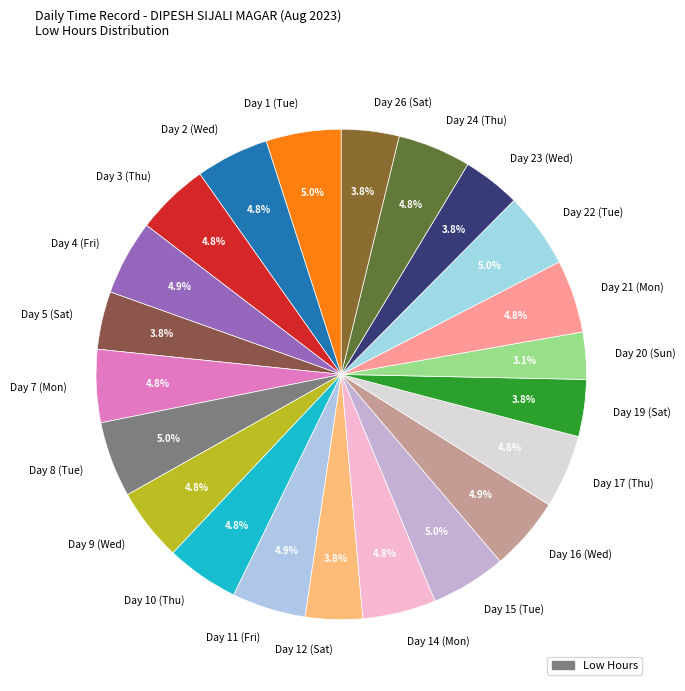

Count the number of slices in the pie.

22